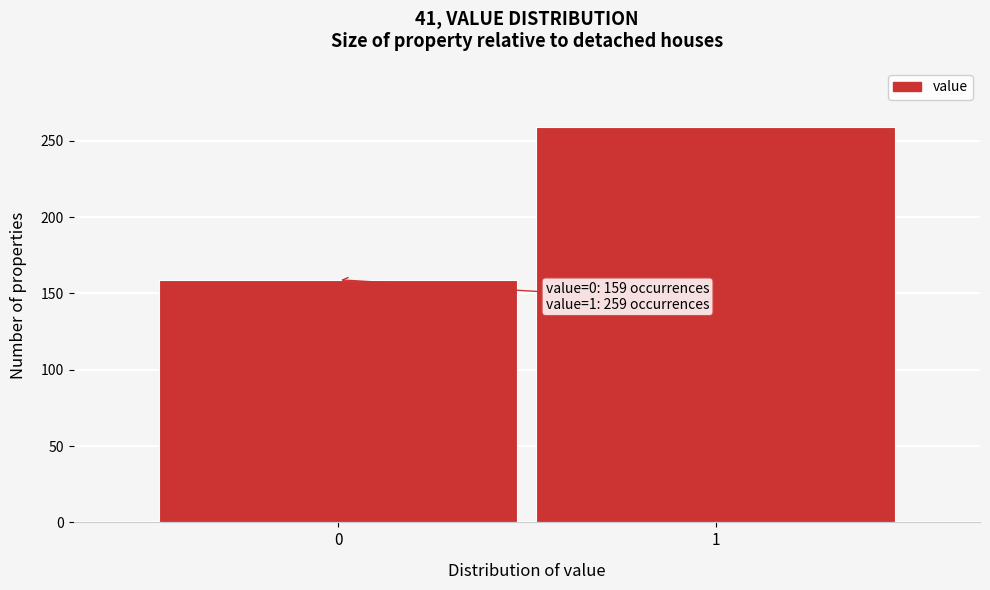

Reading left to right, what are all the values shown in this chart?

159	259